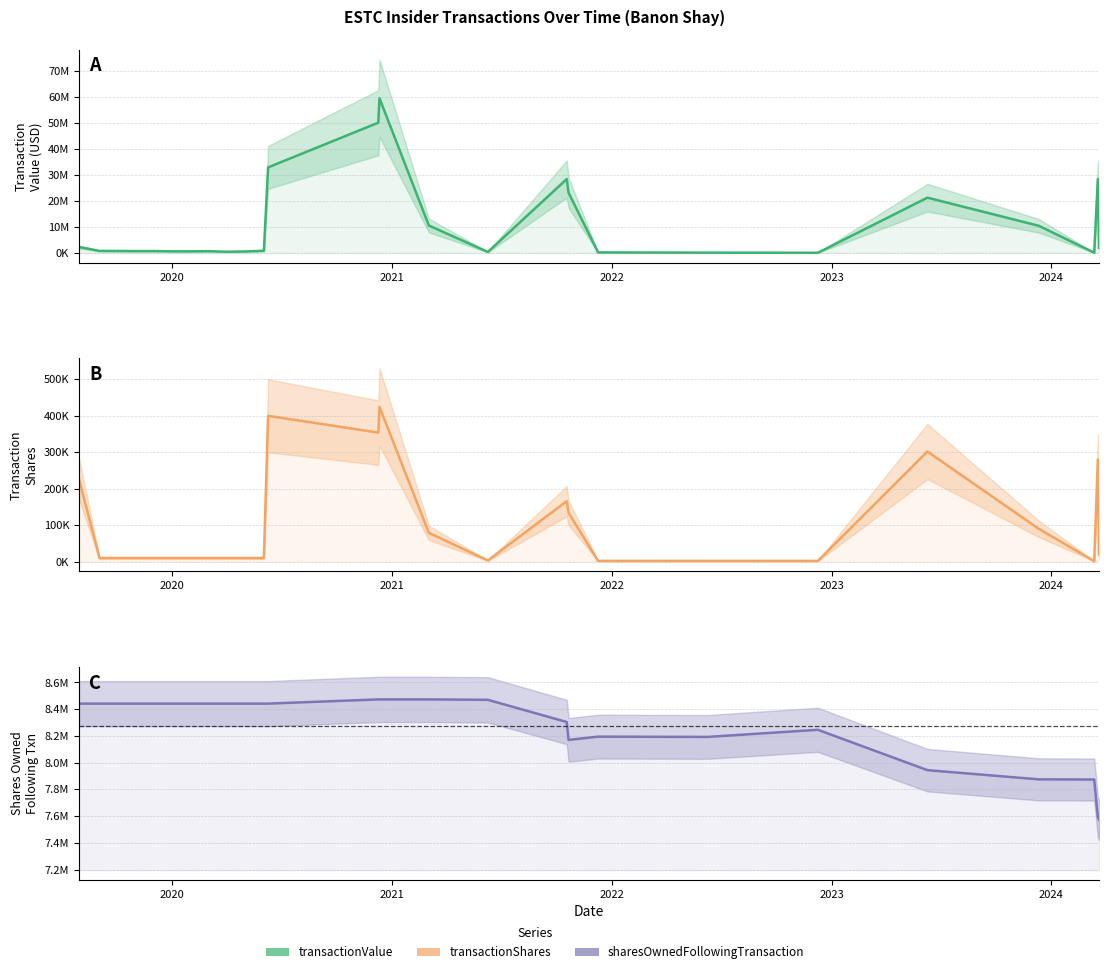

True or false: sharesOwnedFollowingTransaction and transactionShares cross at least once.

False